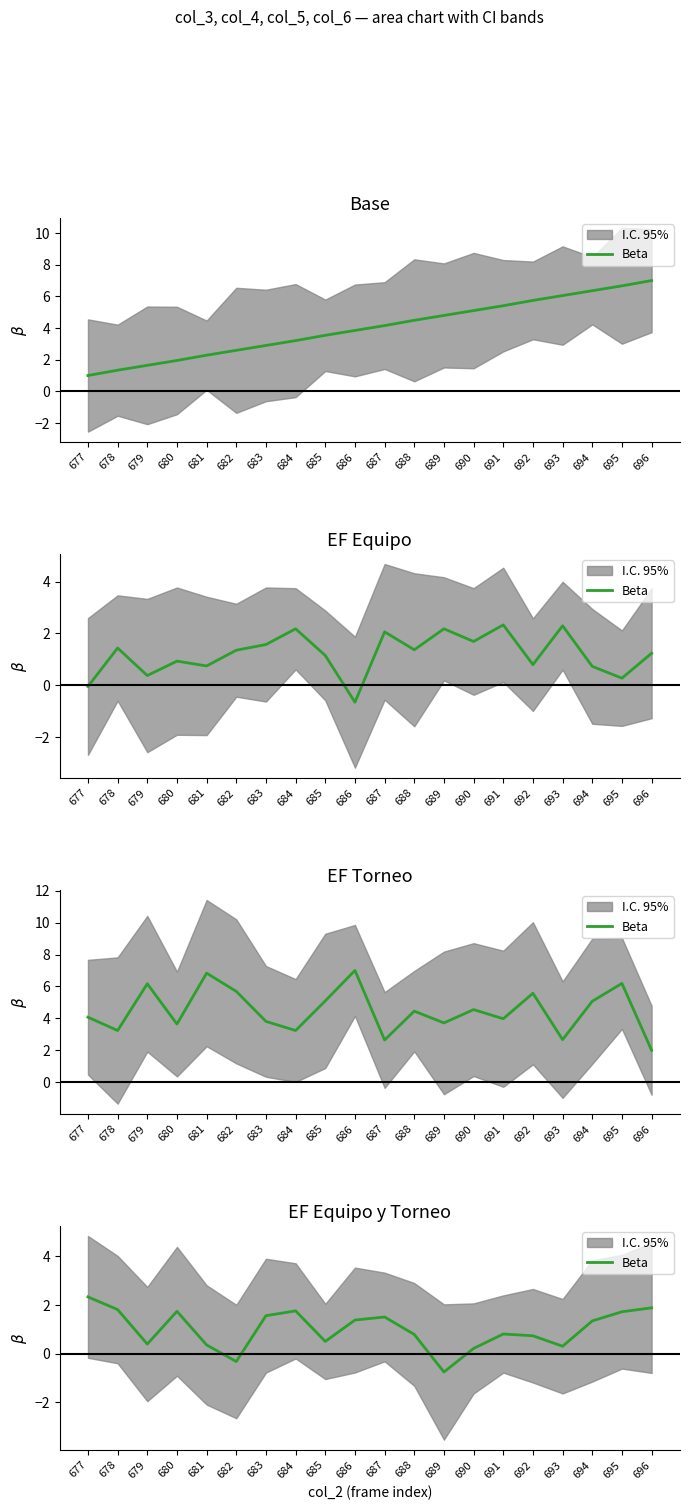

Where is the first local minimum?

679